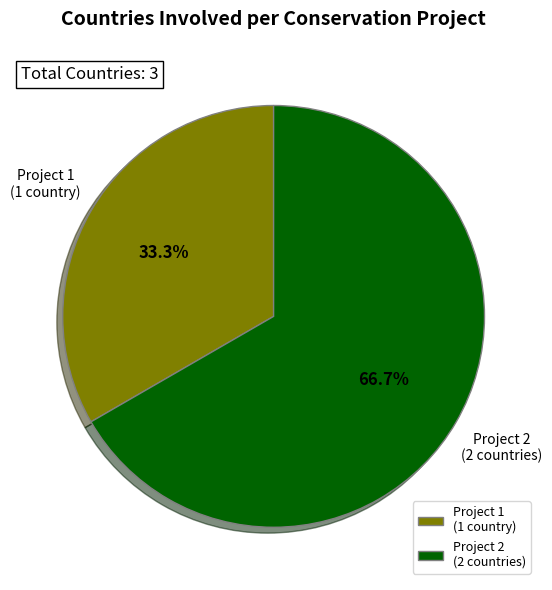

Which category has the smallest portion of the pie?

Project 1 (1 country)